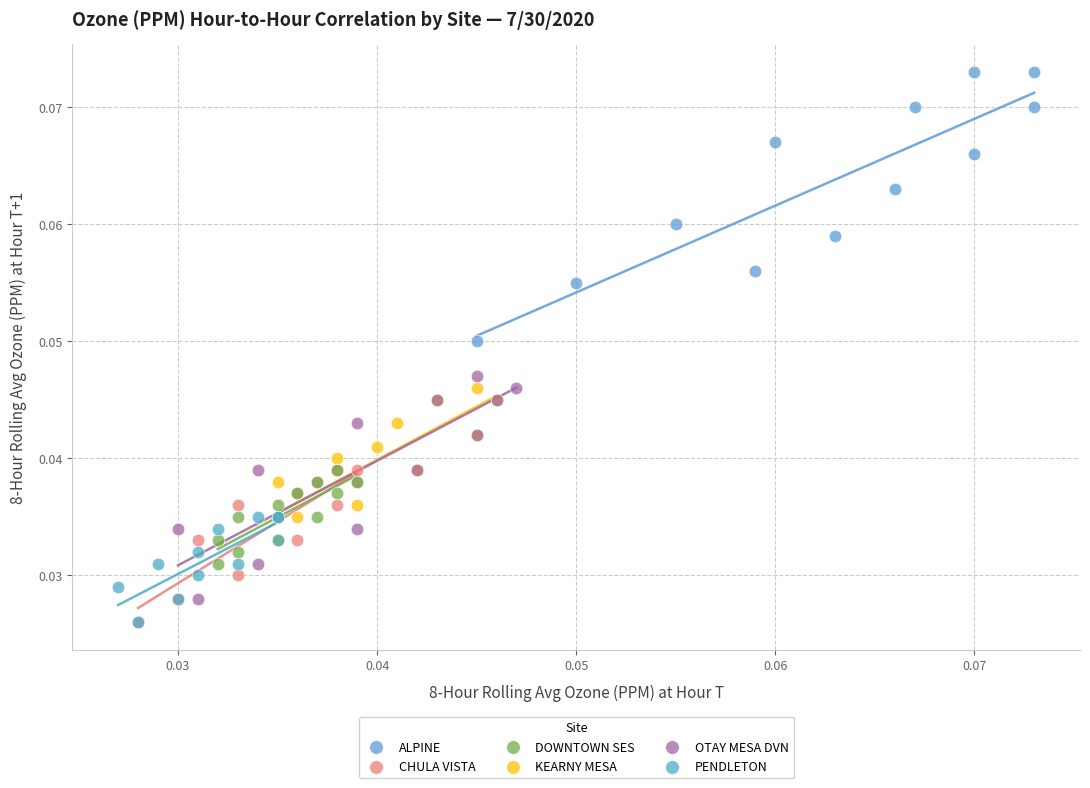

Which series has the largest Y range (max minus min)?

ALPINE